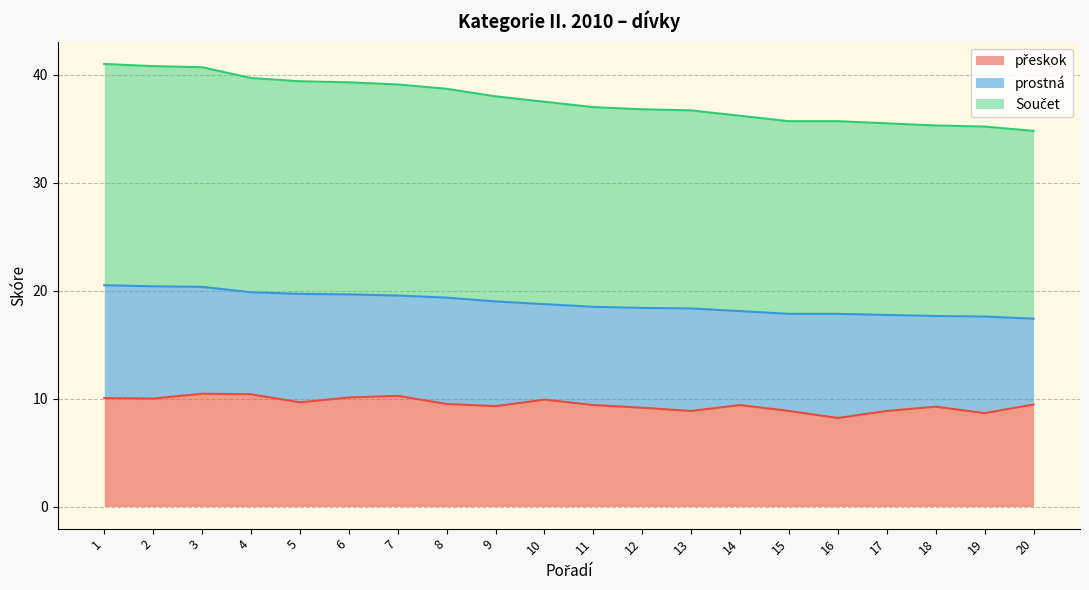

Does the chart display data point markers on the line(s)?

No